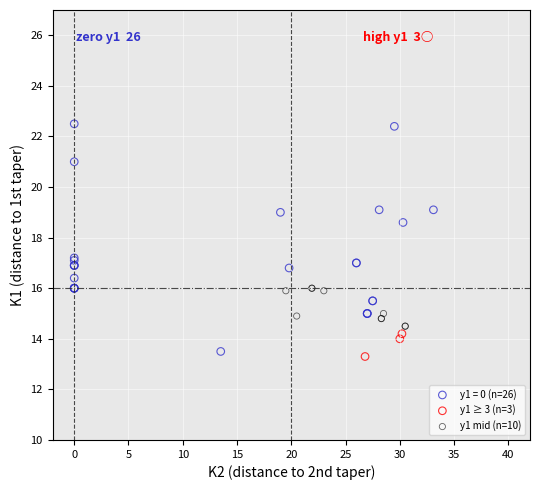

Which series has the widest spread of Y values?

y1 = 0 (n=26)